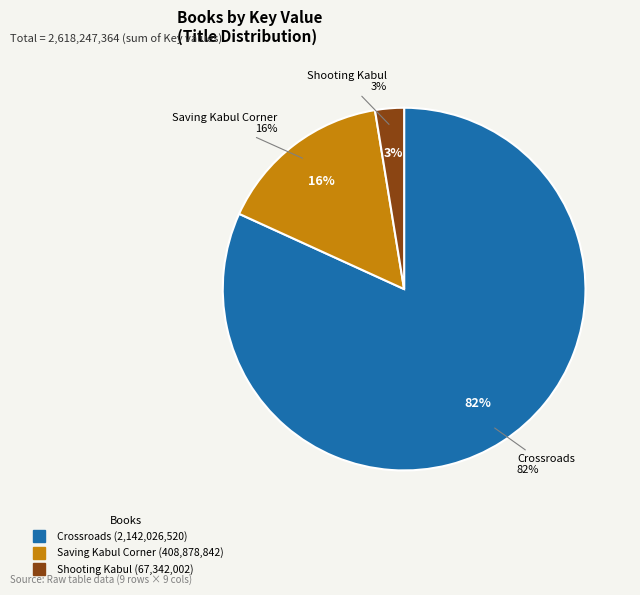

What is the smallest slice in the pie chart?

Shooting Kabul